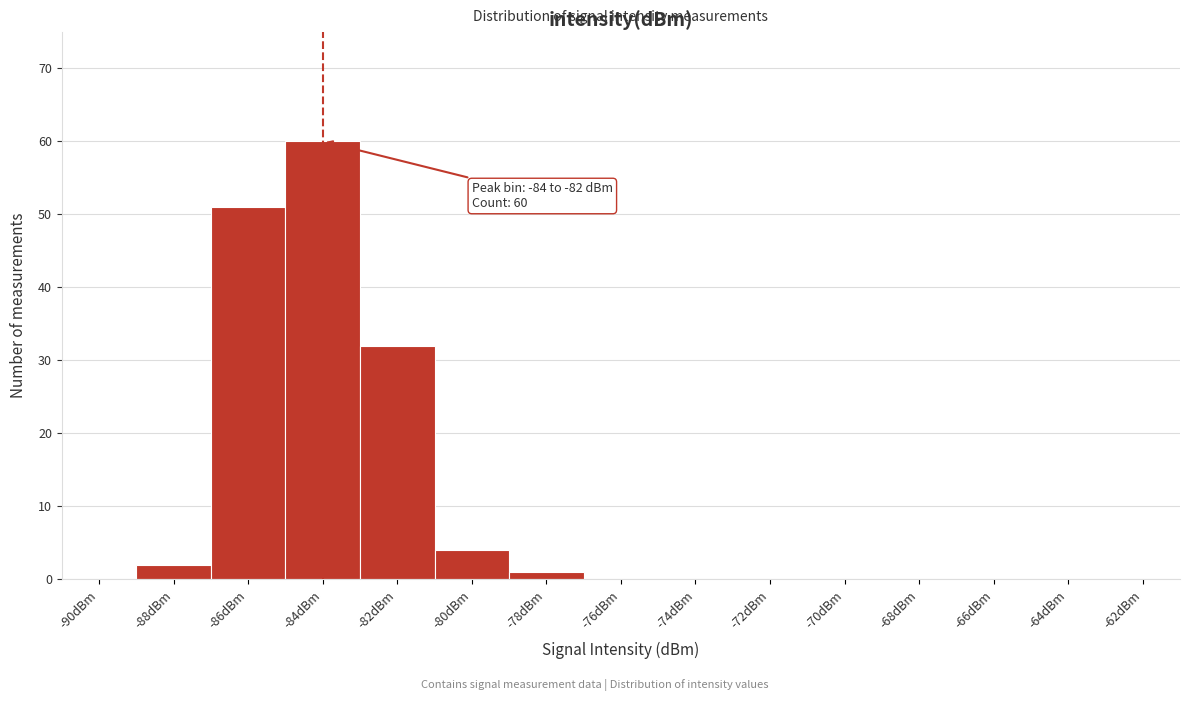

Reading right to left, list all the values displayed in this chart.

-62dBm=0	-64dBm=0	-66dBm=0	-68dBm=0	-70dBm=0	-72dBm=0	-74dBm=0	-76dBm=0	-78dBm=1	-80dBm=4	-82dBm=32	-84dBm=60	-86dBm=51	-88dBm=2	-90dBm=0